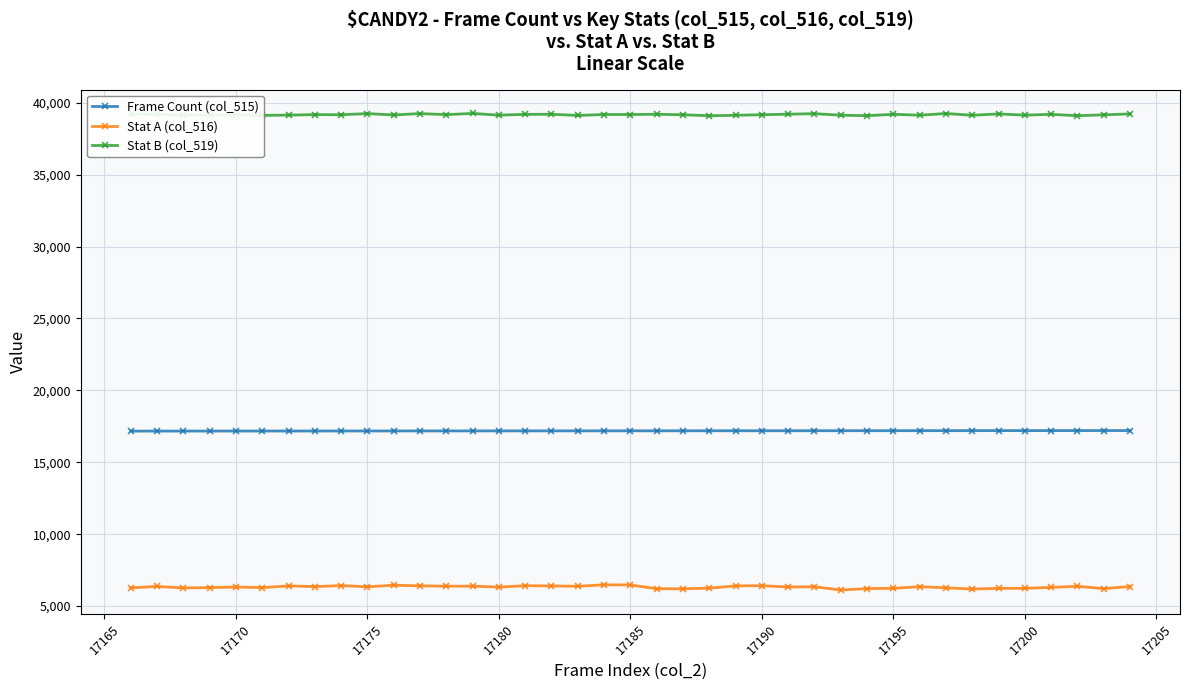

Which series has the largest total across all categories?

Stat B (col_519)